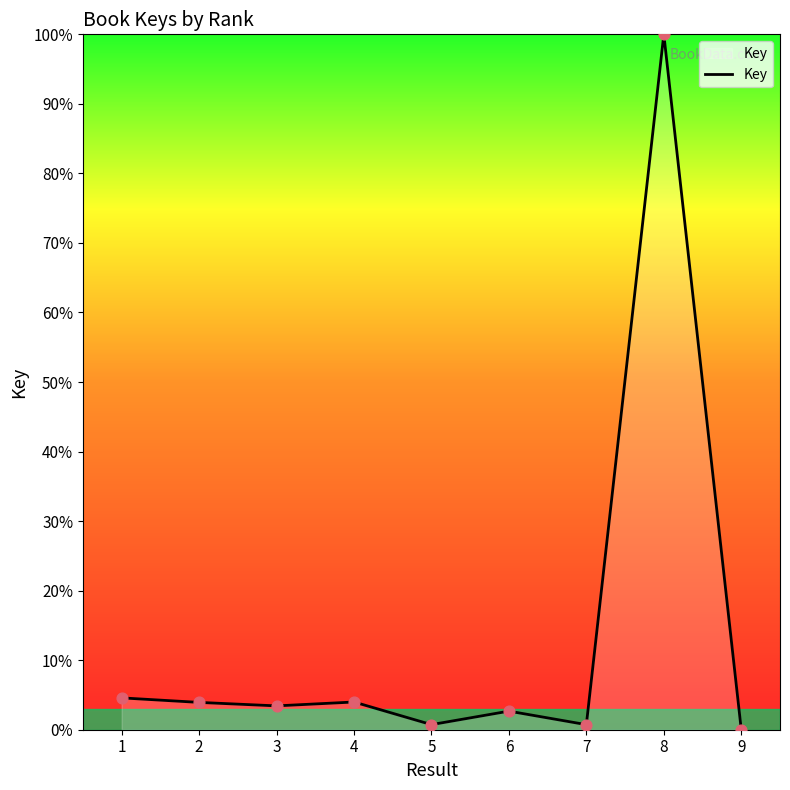

Between 7 and 8, which is larger?

8